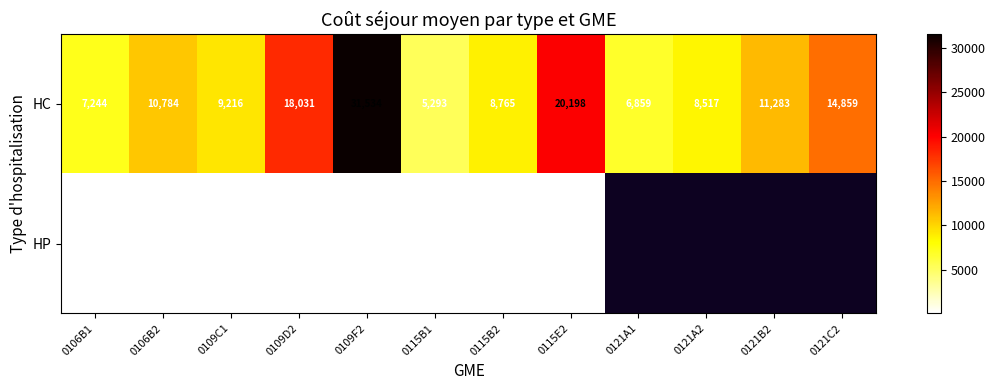

Is the value of HP at 0109F2 greater than the value of HC at 0121A2?

No